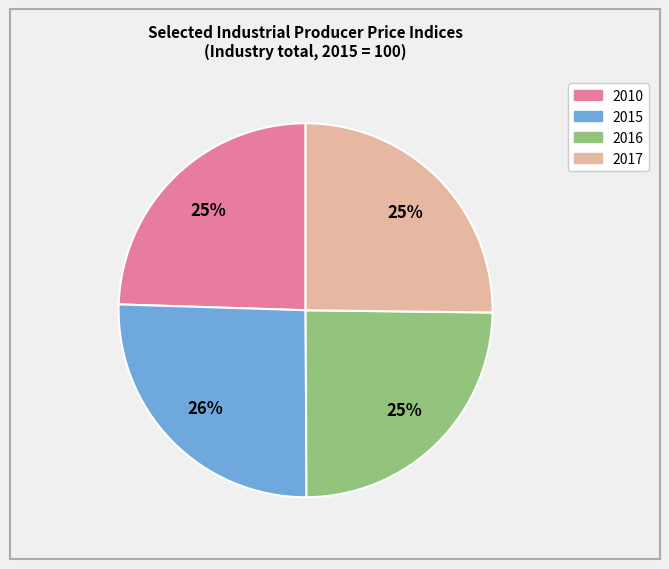

Is there a majority slice in this chart?

No